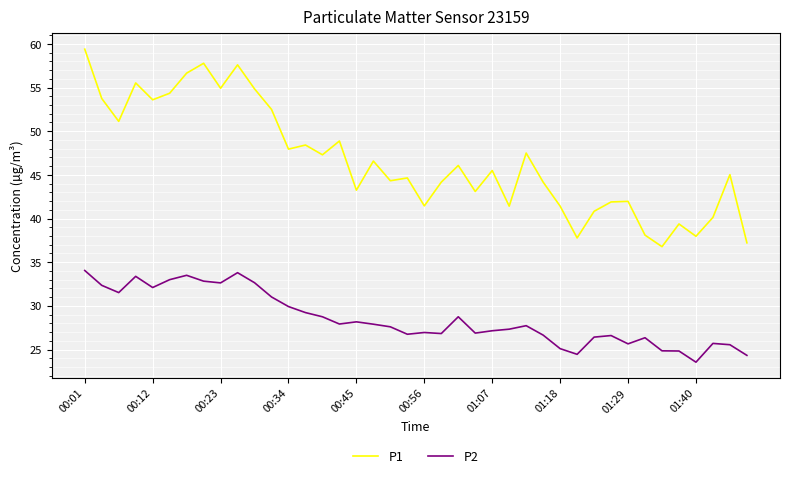

Rank the series by their maximum value, from lowest to highest.

P2, P1